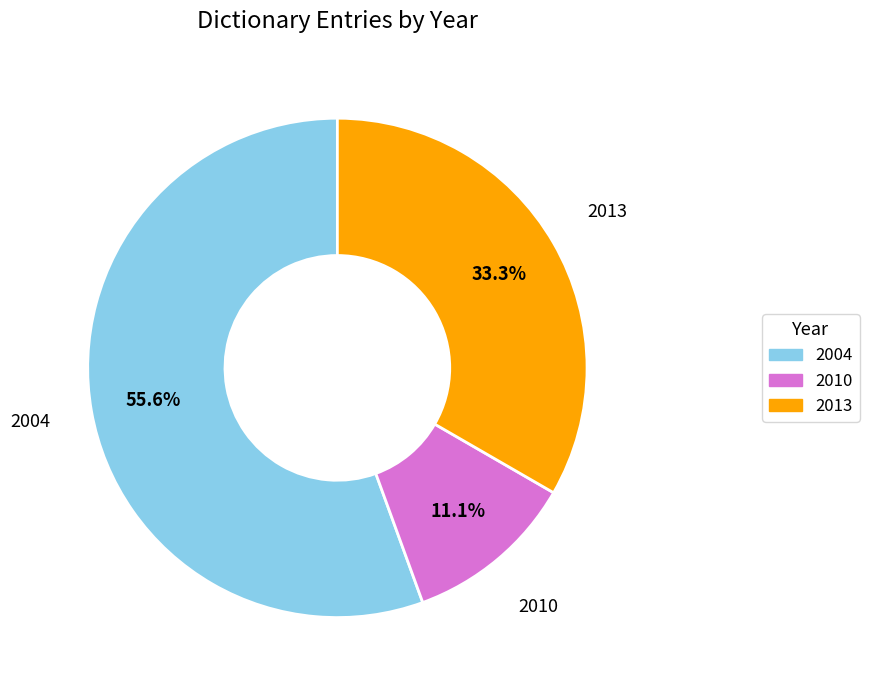

Is there any slice that represents more than half of the pie?

Yes